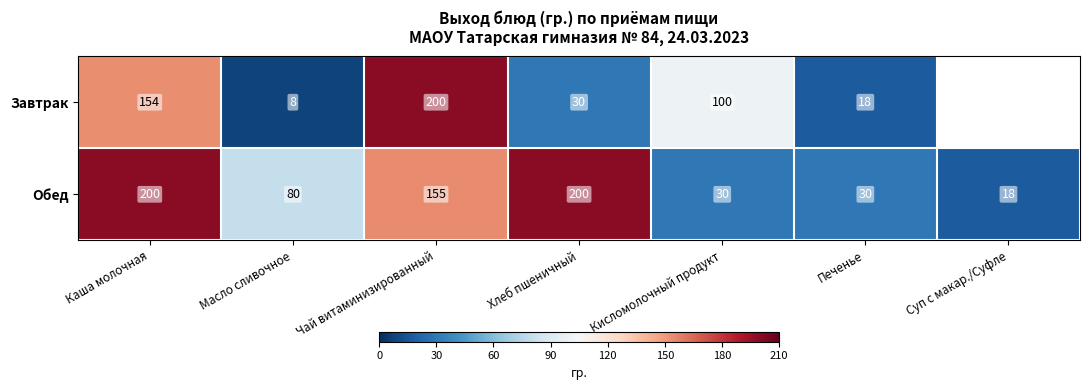

Between Чай витаминизированный and Печенье, which is larger?

Чай витаминизированный